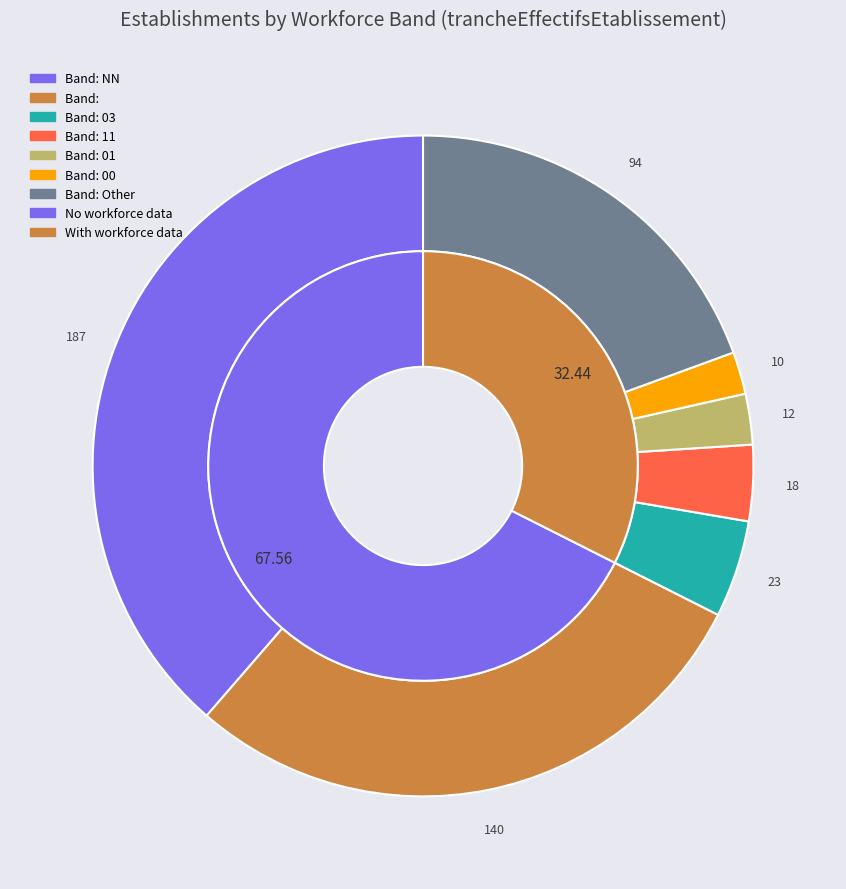

Is there a majority slice in this chart?

No